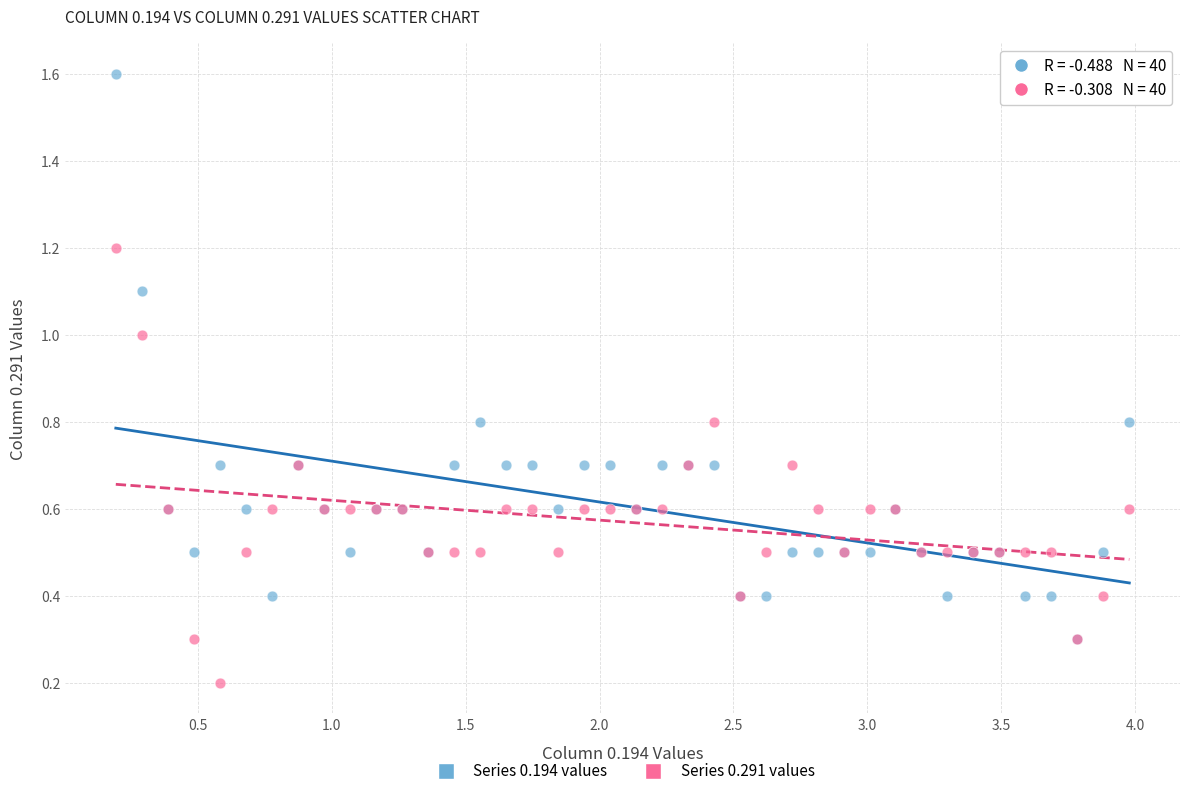

What are all the series names shown in the legend?

Series 0.194 values, Series 0.291 values